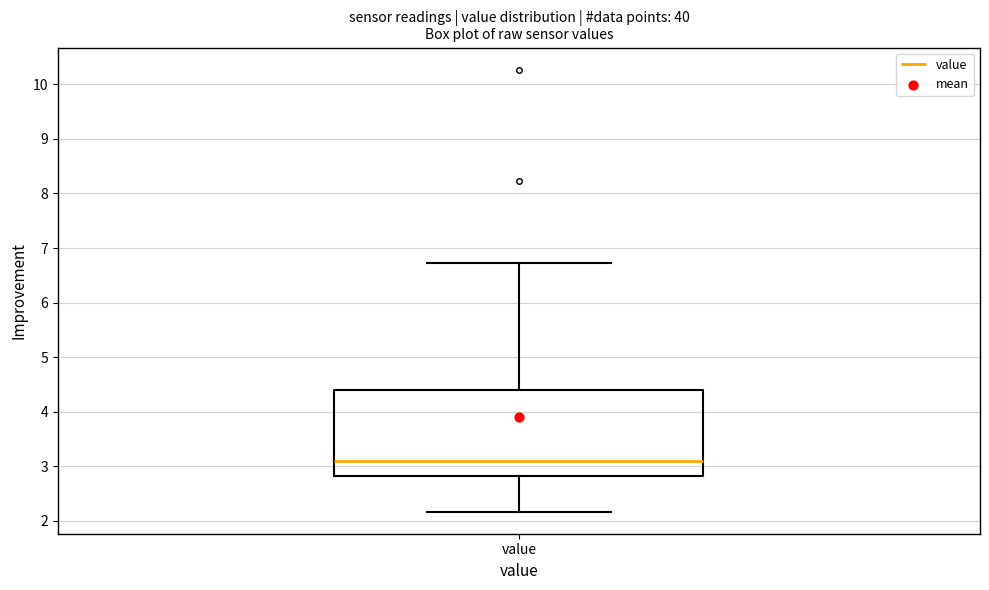

Where does the median line of the box for value sit on the y-axis? The values are not printed on the chart, so give them approximately, as read against the axis.

3.1